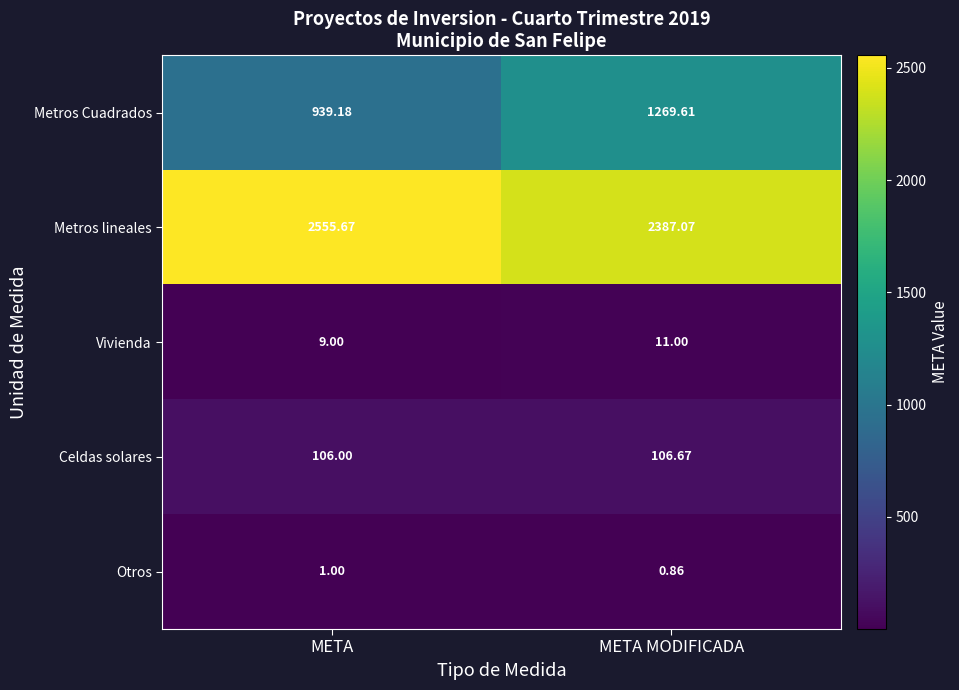

Which series has the largest total across all categories?

Metros lineales